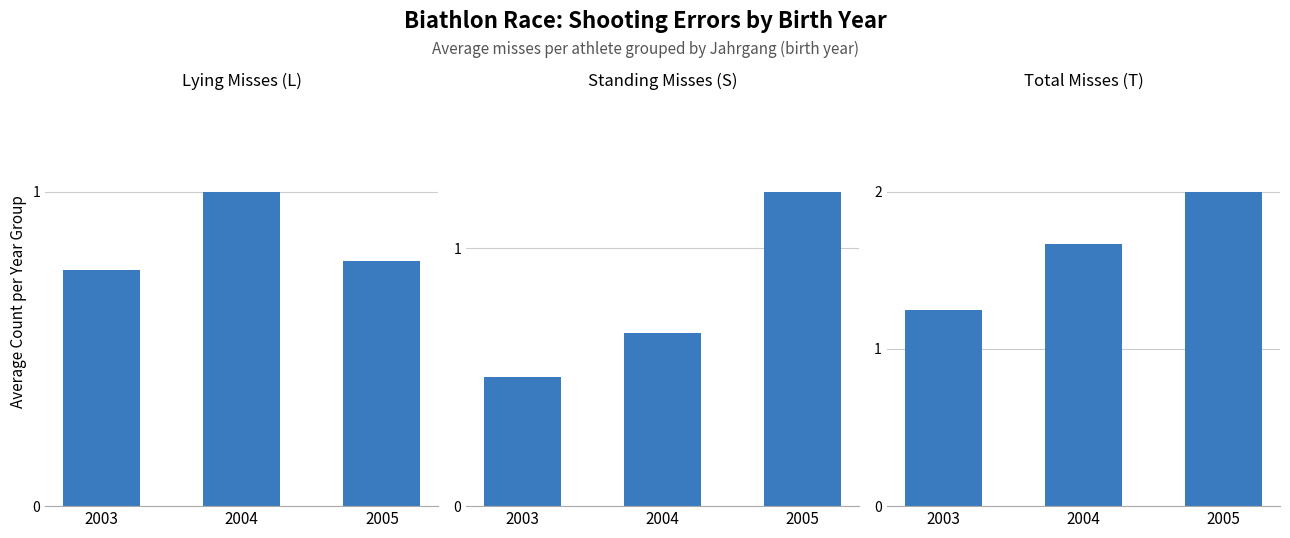

At 2003, list the series in order from largest to smallest.

Total Misses (T), Lying Misses (L), Standing Misses (S)